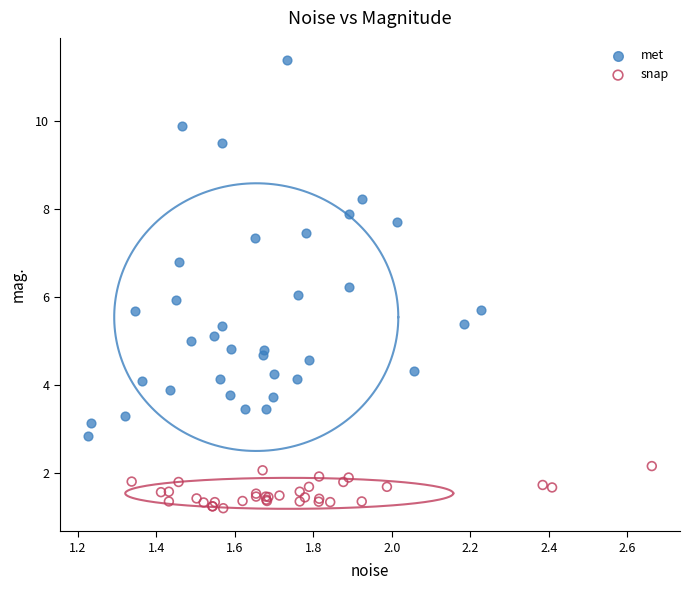

Which series reaches the minimum Y coordinate?

snap